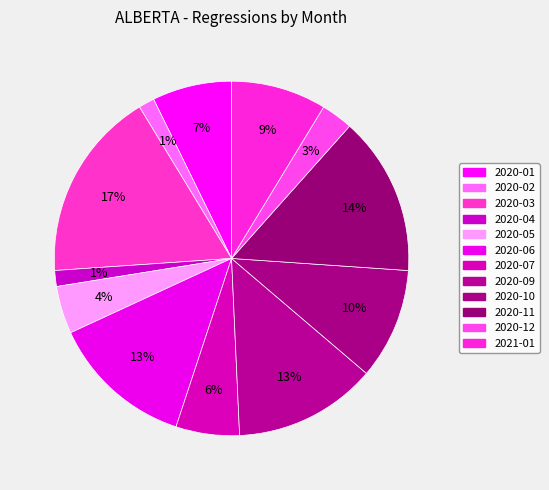

To the nearest percent, what is the combined percentage of 2020-10 and 2020-09?

23%